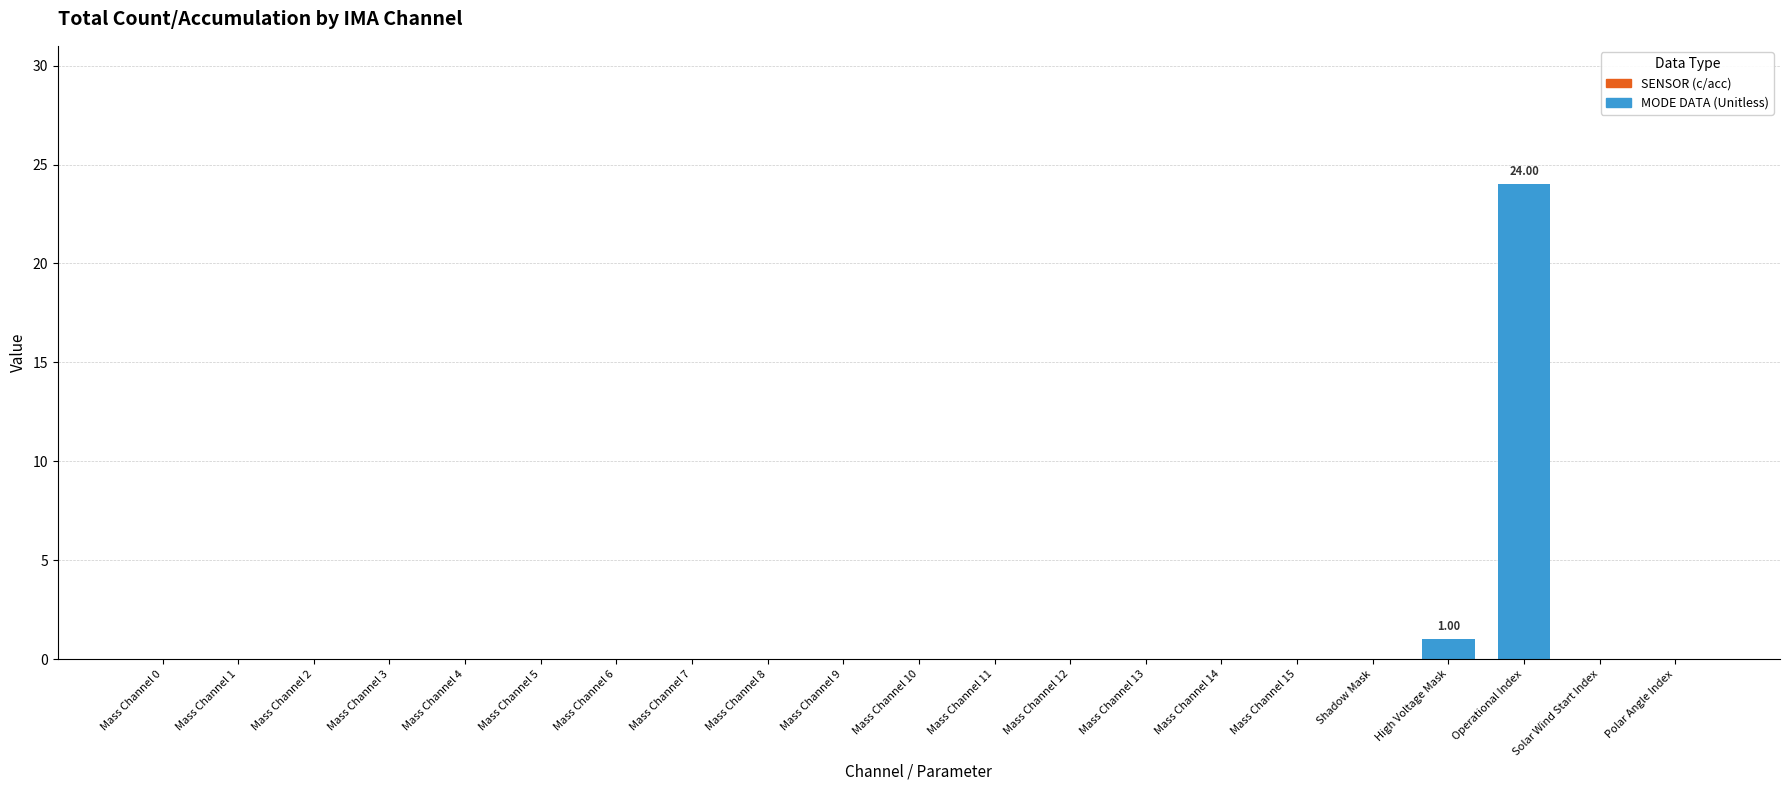

At which label is the value closest to 12?

High Voltage Mask